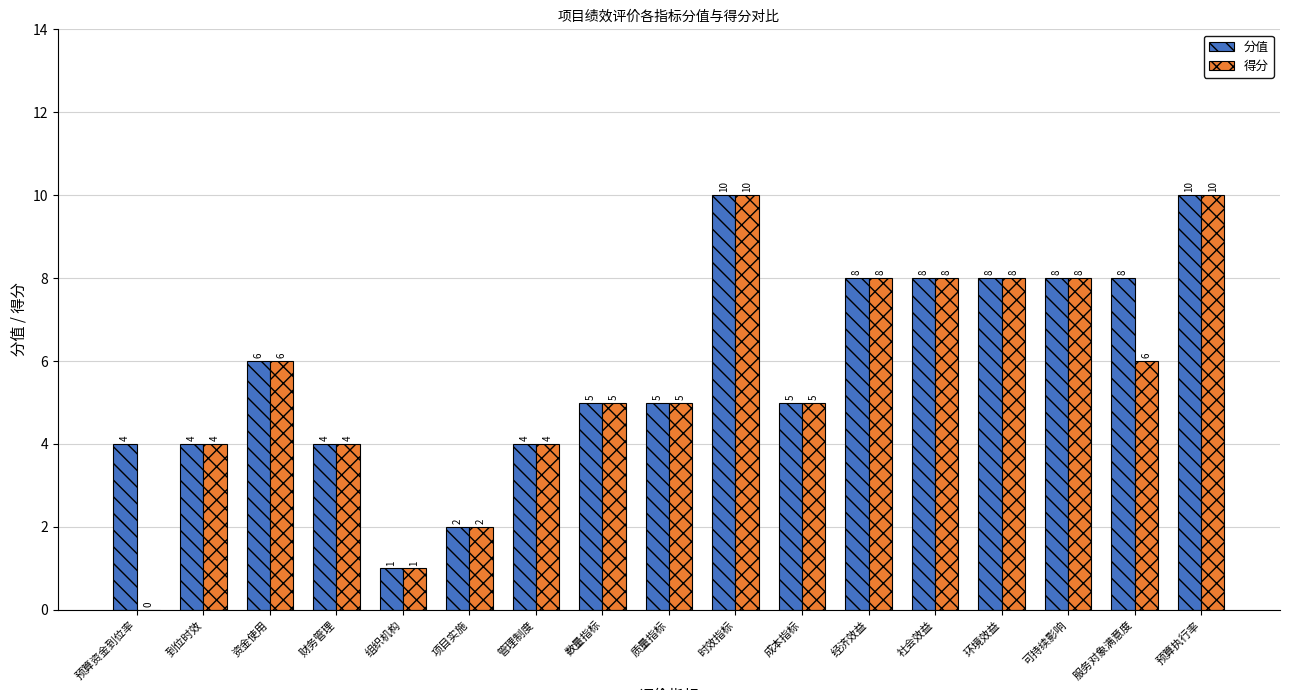

Does the chart contain stacked bars?

No